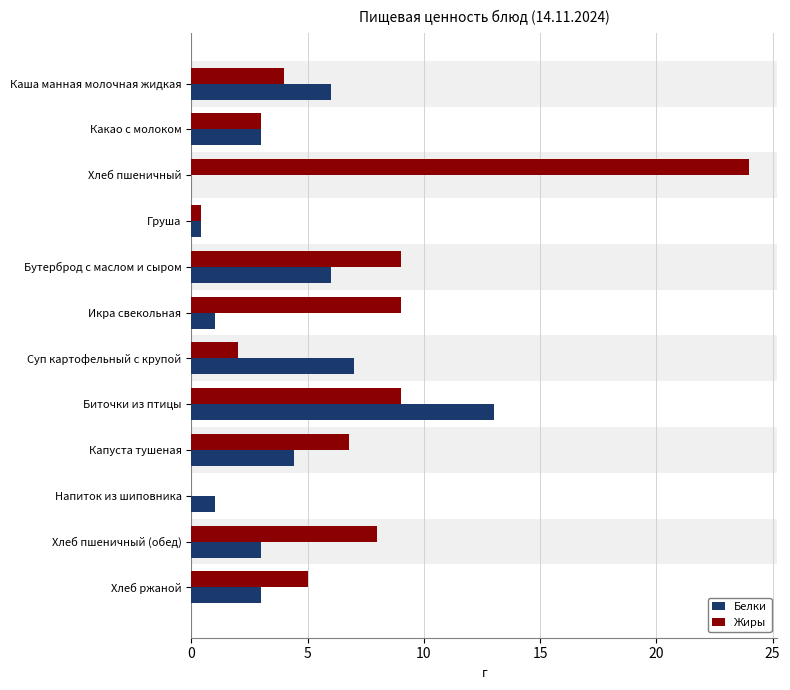

How many series are shown in this chart?

2